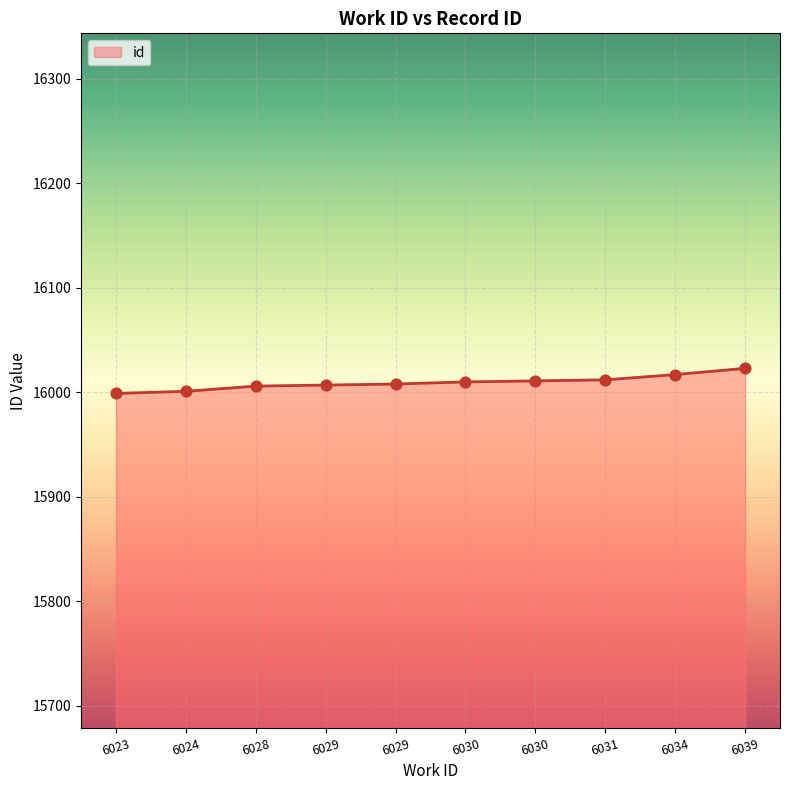

Between 6030 and 6024, which is larger?

6030